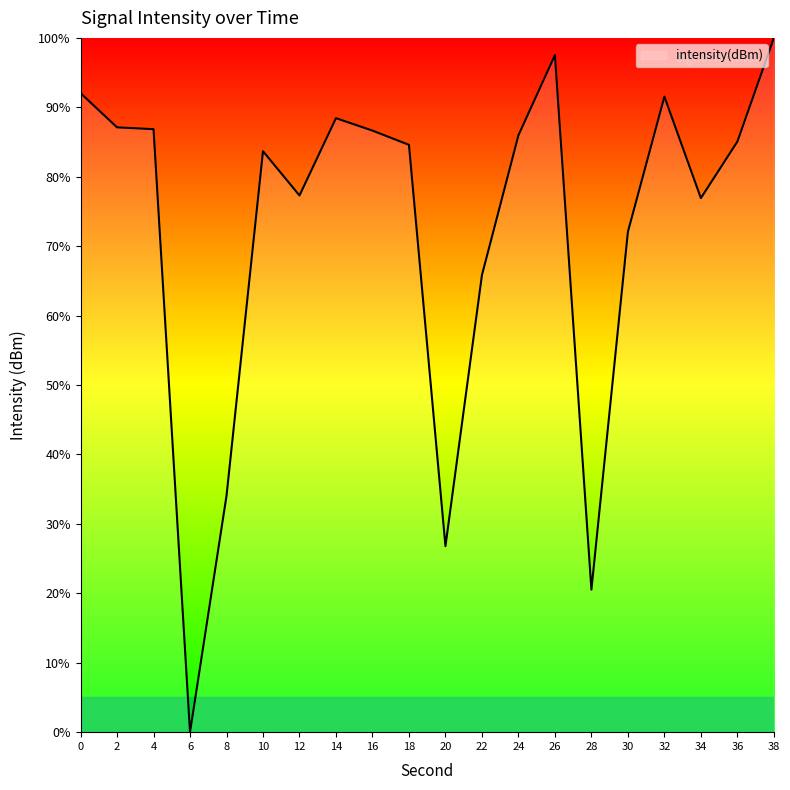

What value does the data have at 22?

65.8